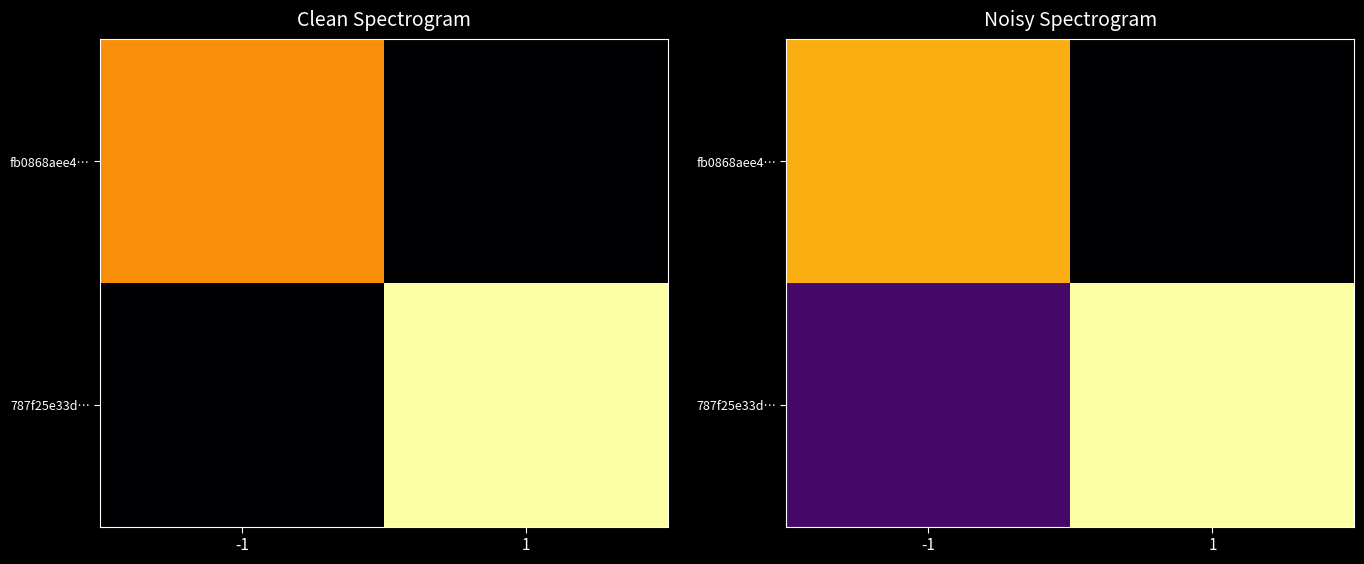

Read the 787f25e33d… value at 1.

5.6